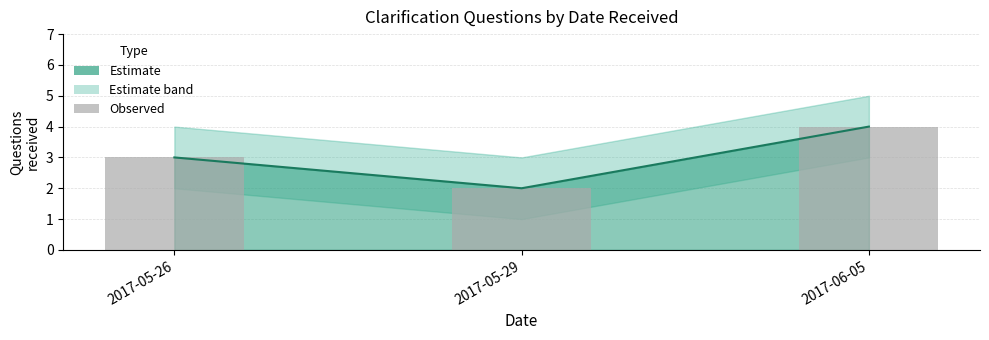

Rank the categories by value from lowest to highest.

2017-05-29, 2017-05-26, 2017-06-05